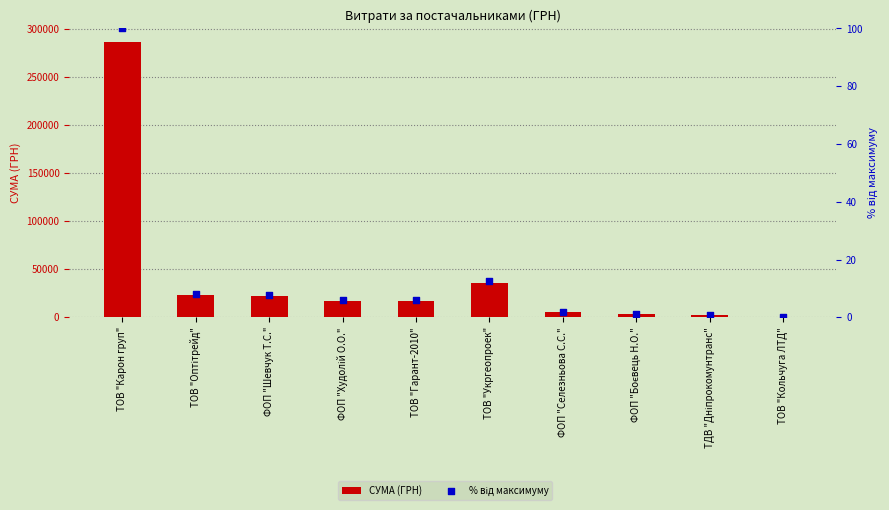

Which series has the widest spread of Y values?

СУМА (ГРН)